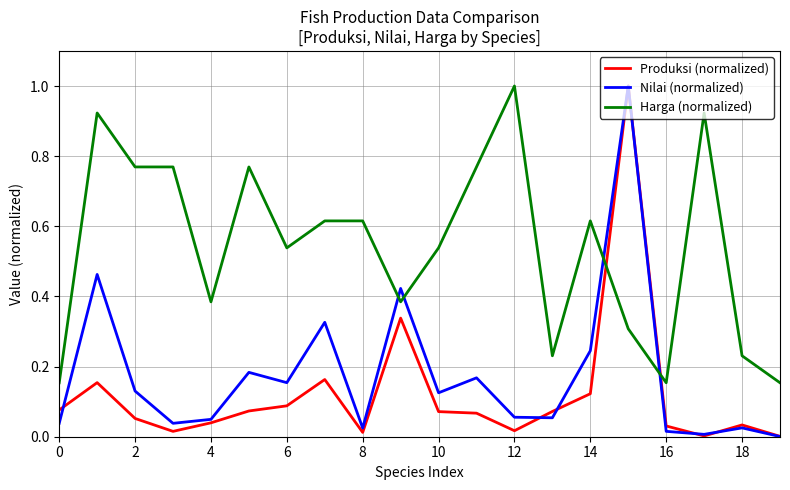

How many times do Nilai (normalized) and Harga (normalized) cross each other?

4